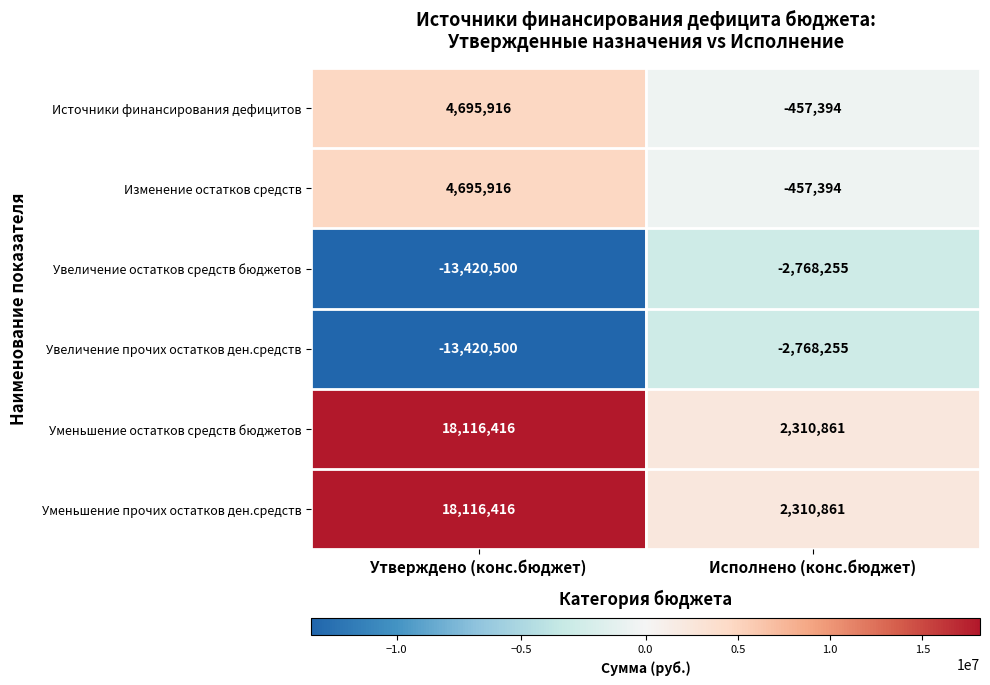

Is the value of Уменьшение прочих остатков ден.средств at Утверждено (конс.бюджет) greater than the value of Изменение остатков средств at Исполнено (конс.бюджет)?

Yes